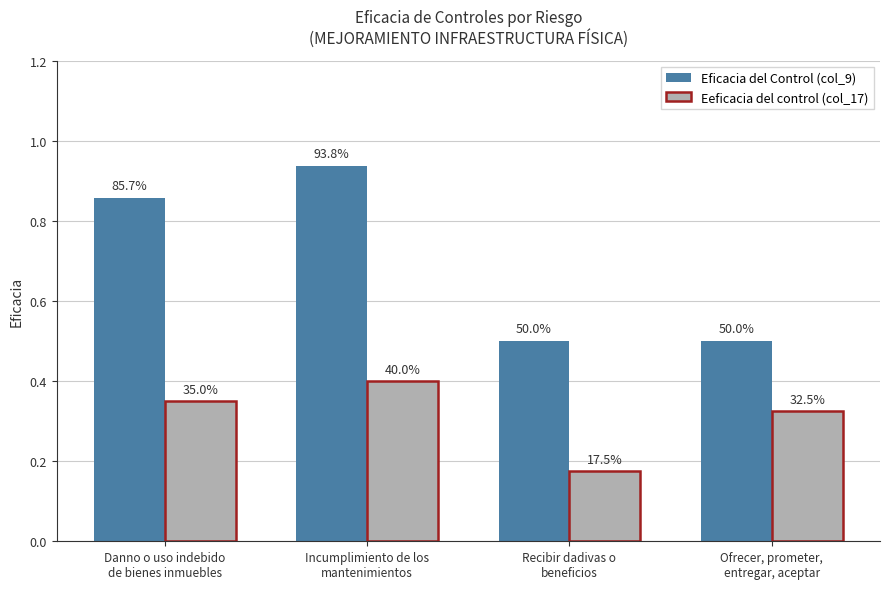

Reading left to right, extract all data points from this chart.

Eficacia del Control (col_9): Danno o uso indebido
de bienes inmuebles=0.9	Incumplimiento de los
mantenimientos=0.9	Recibir dadivas o
beneficios=0.5	Ofrecer, prometer,
entregar, aceptar=0.5
Eeficacia del control (col_17): Danno o uso indebido
de bienes inmuebles=0.3	Incumplimiento de los
mantenimientos=0.4	Recibir dadivas o
beneficios=0.2	Ofrecer, prometer,
entregar, aceptar=0.3